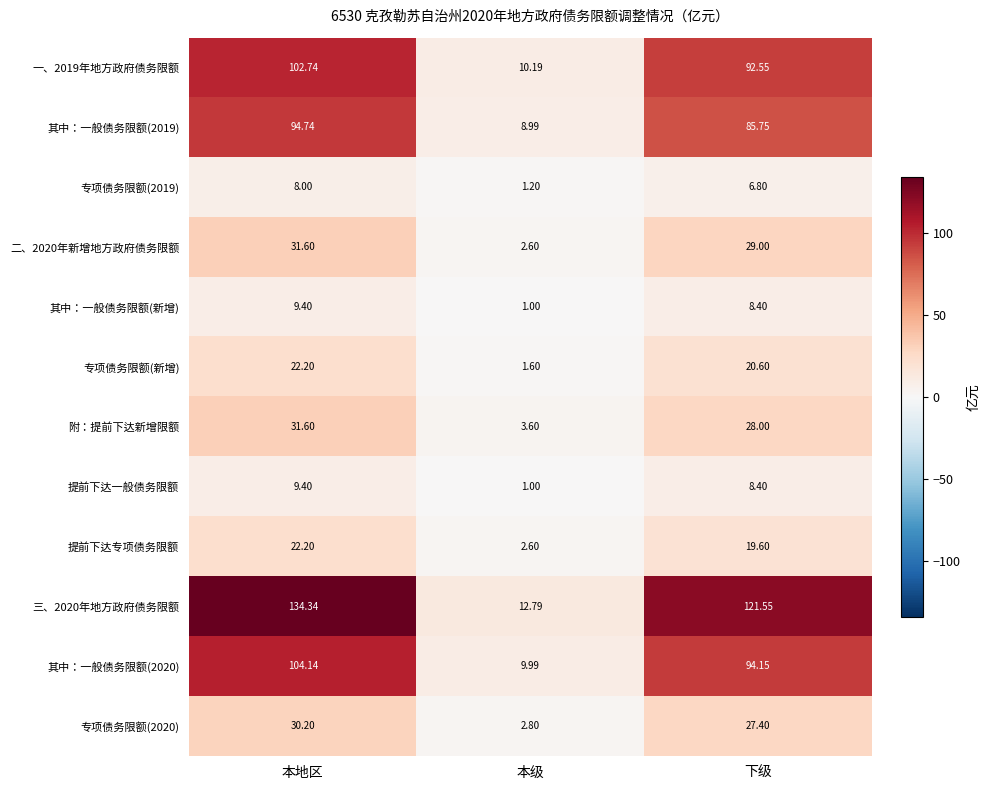

Which category has the lowest value in the 提前下达一般债务限额 series?

本级